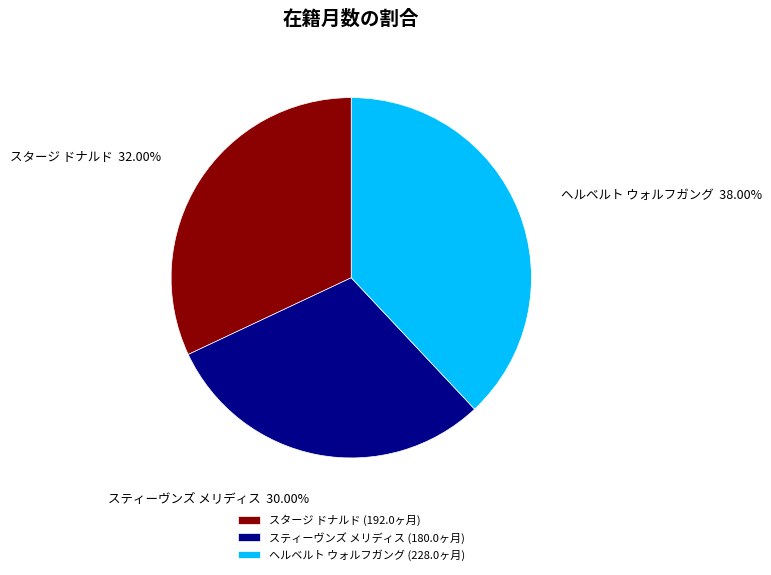

Approximately how many times larger is the value at ヘルベルト ウォルフガング compared to スタージ ドナルド?

1.2